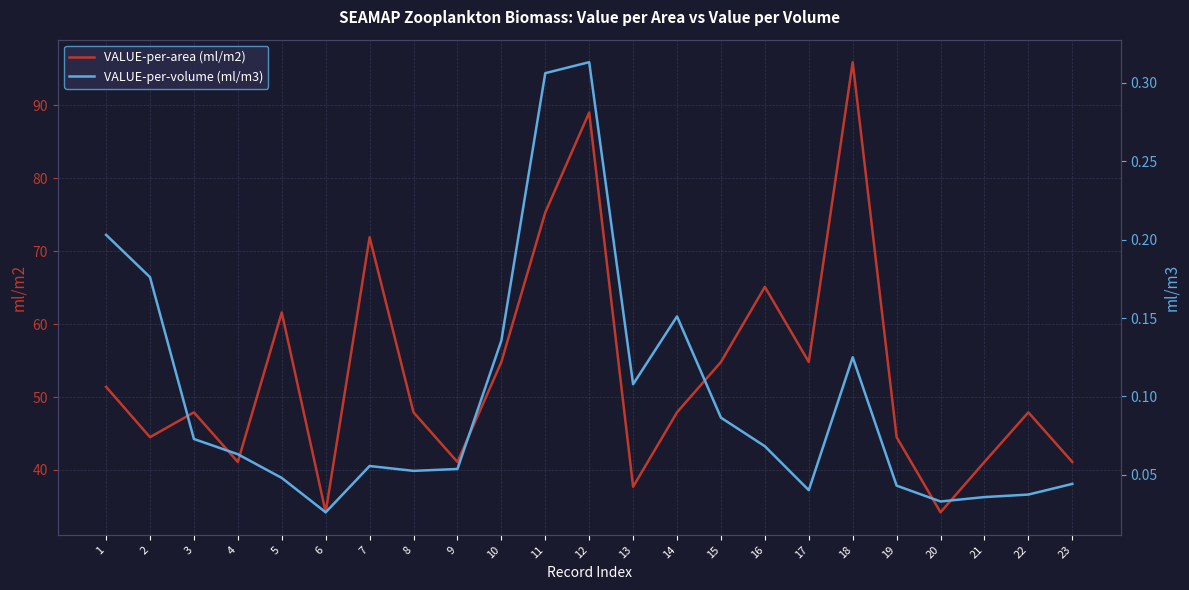

List the series in order of their peak value, highest first.

VALUE-per-area (ml/m2), VALUE-per-volume (ml/m3)